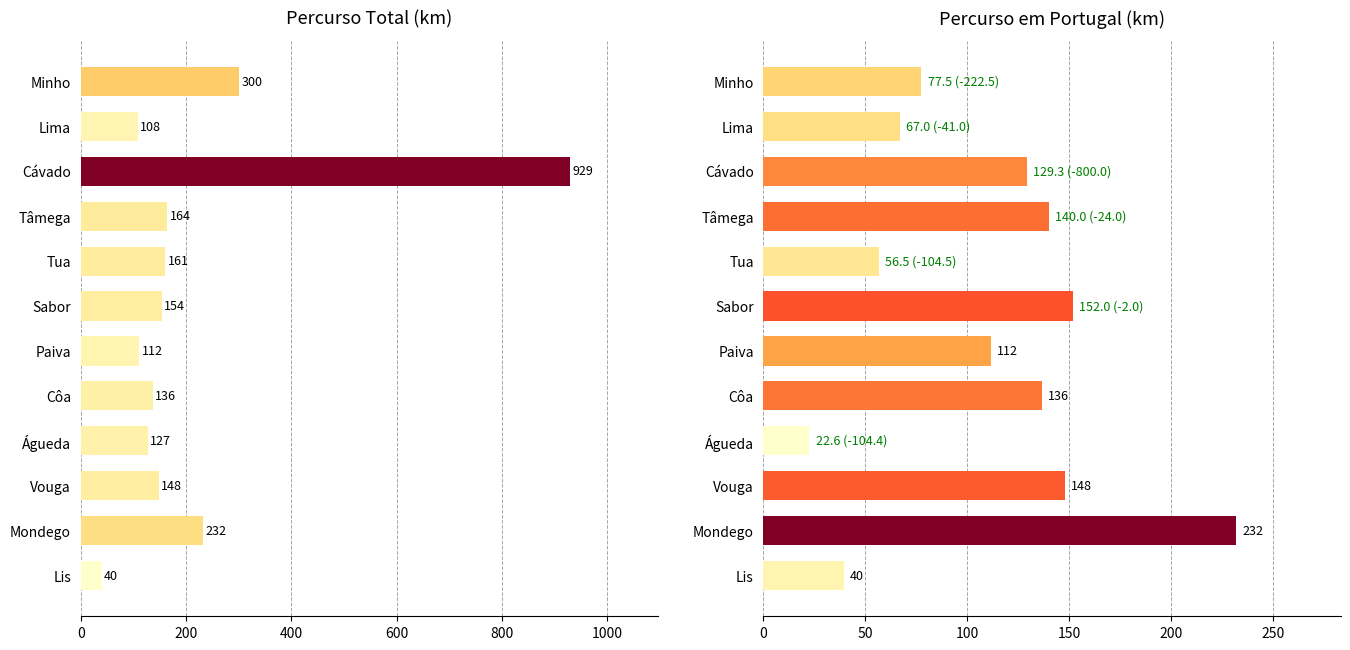

What are all the series names shown in the legend?

Percurso Total, Em Portugal